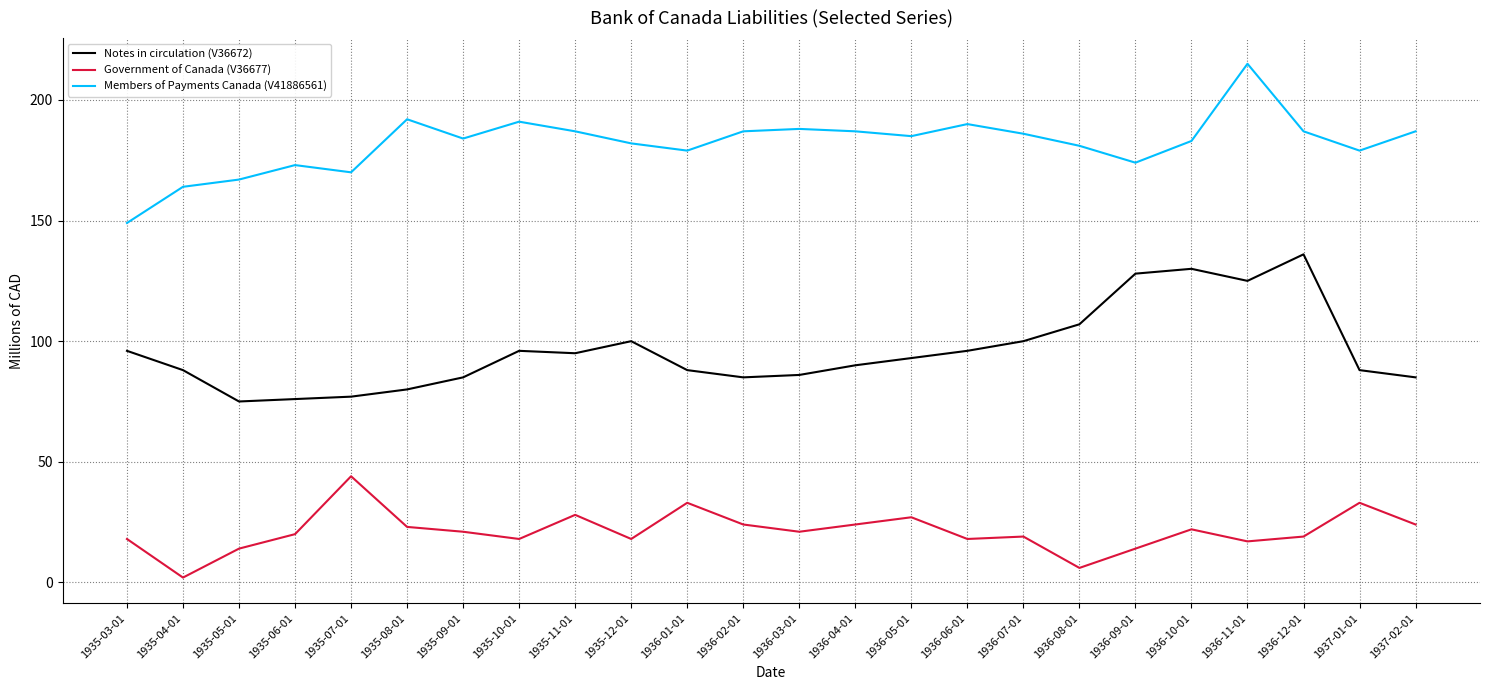

Is it true that Government of Canada (V36677) equals 28 at 1935-12-01?

False